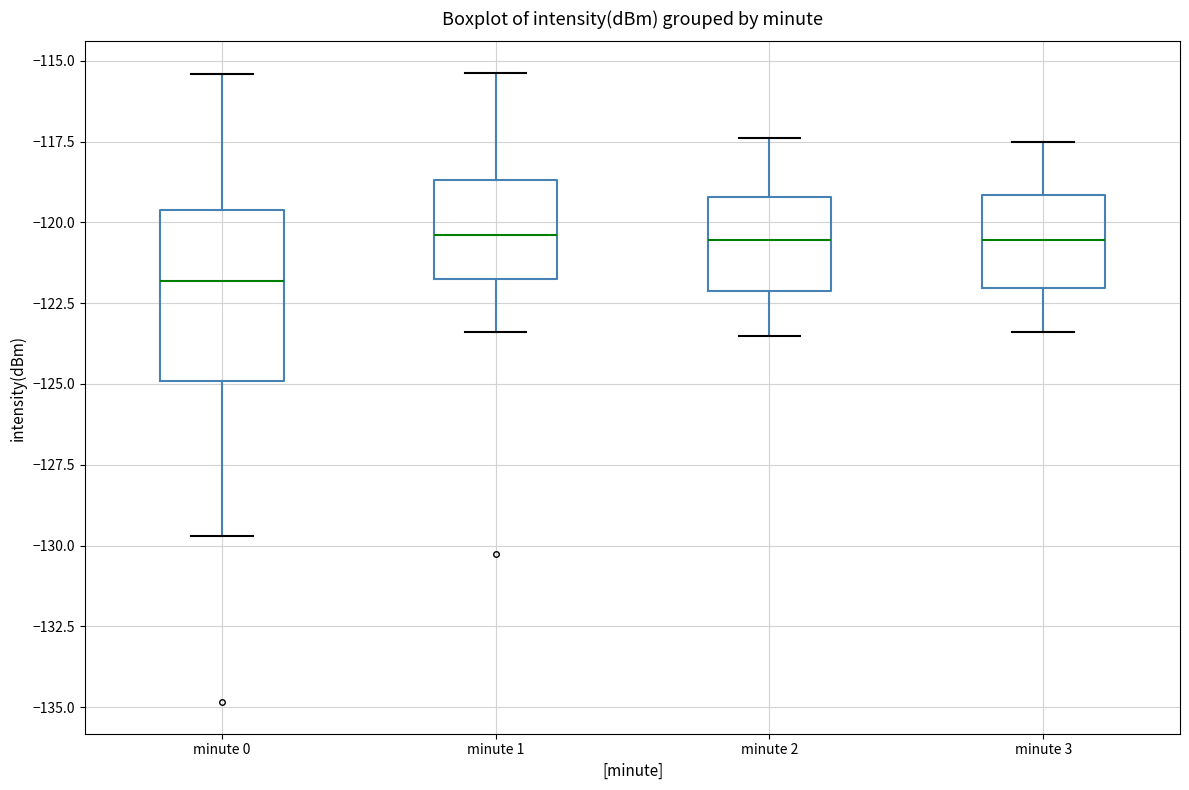

Which box is the tallest, from its lower edge to its upper edge?

minute 0